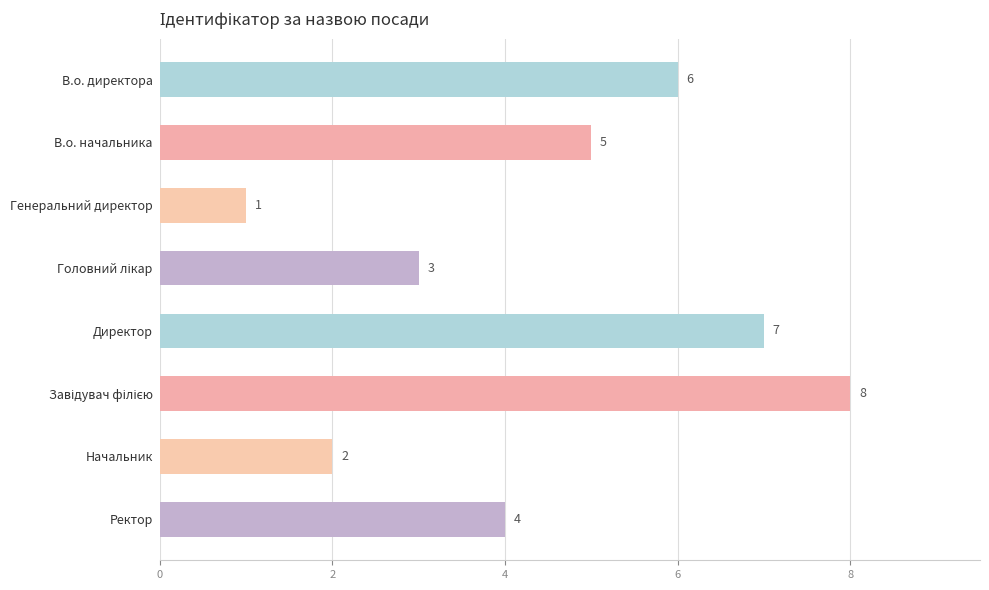

What is the difference between the values at Директор and Генеральний директор?

6